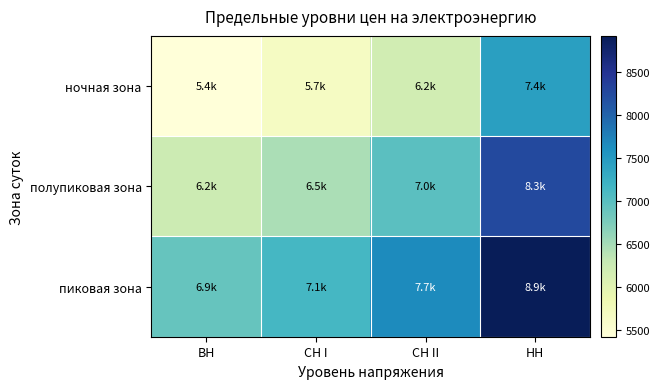

Reading left to right, extract all data points from this chart.

ночная зона: ВН=5427.4	СН I=5659.9	СН II=6180.7	НН=7438.1
полупиковая зона: ВН=6241.4	СН I=6473.9	СН II=6994.6	НН=8252.1
пиковая зона: ВН=6909.9	СН I=7142.4	СН II=7663.2	НН=8920.6